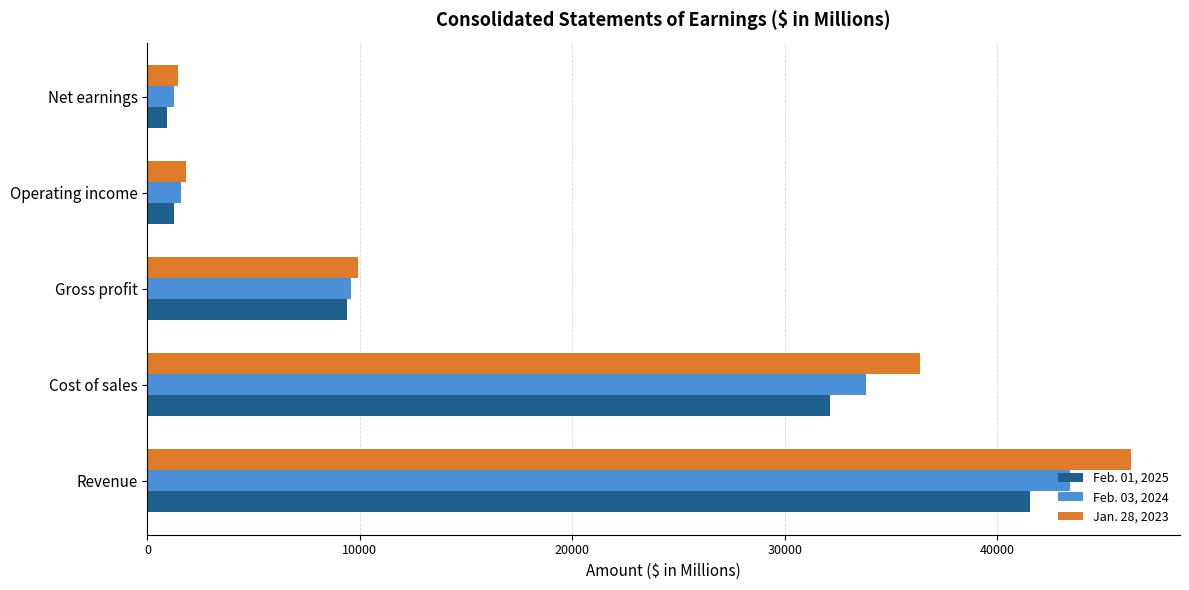

The value of Jan. 28, 2023 at Gross profit is 9912. True or false?

True